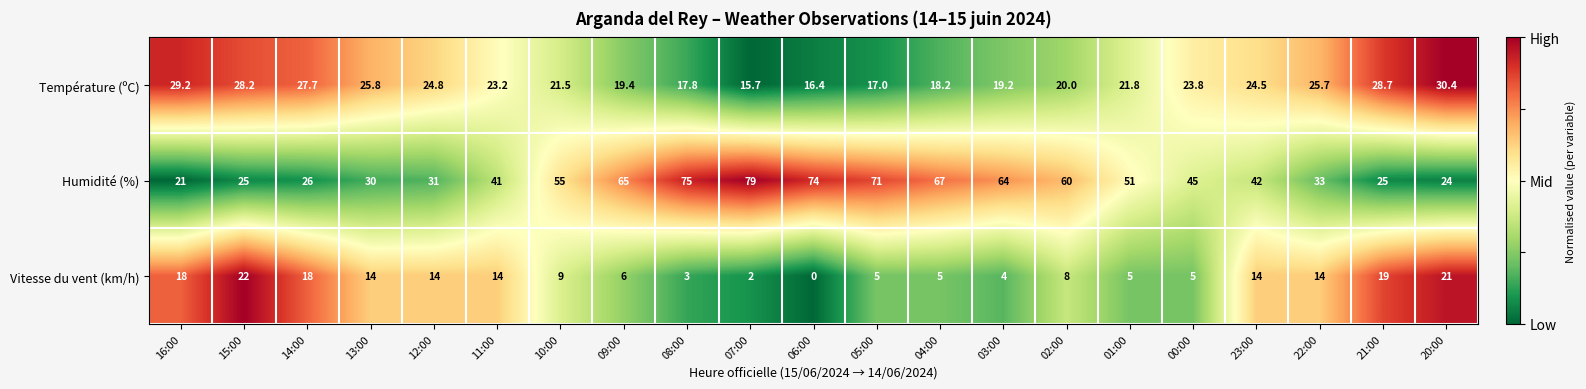

What is the maximum value shown in the chart?

79.0